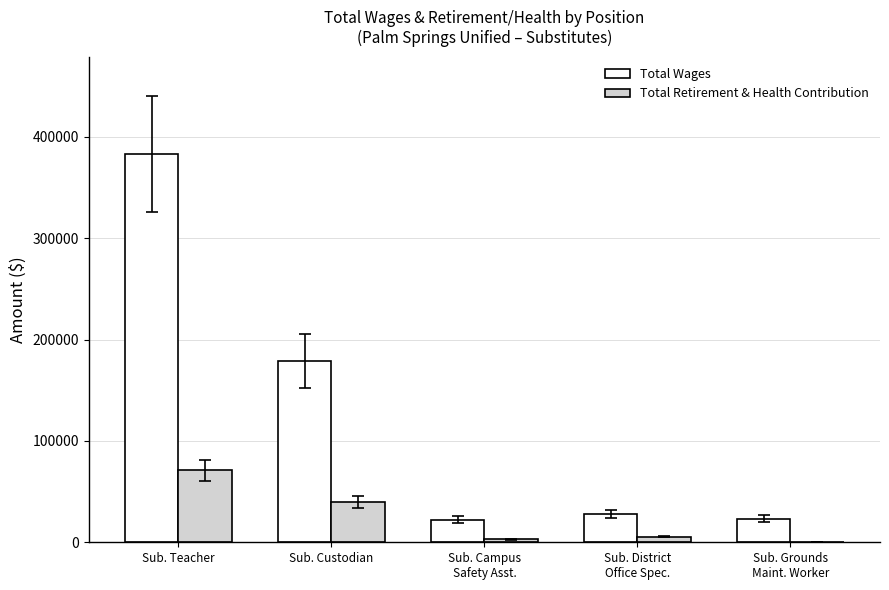

Is the value of Total Wages at Sub. Custodian greater than the value of Total Retirement & Health Contribution at Sub. District
Office Spec.?

Yes